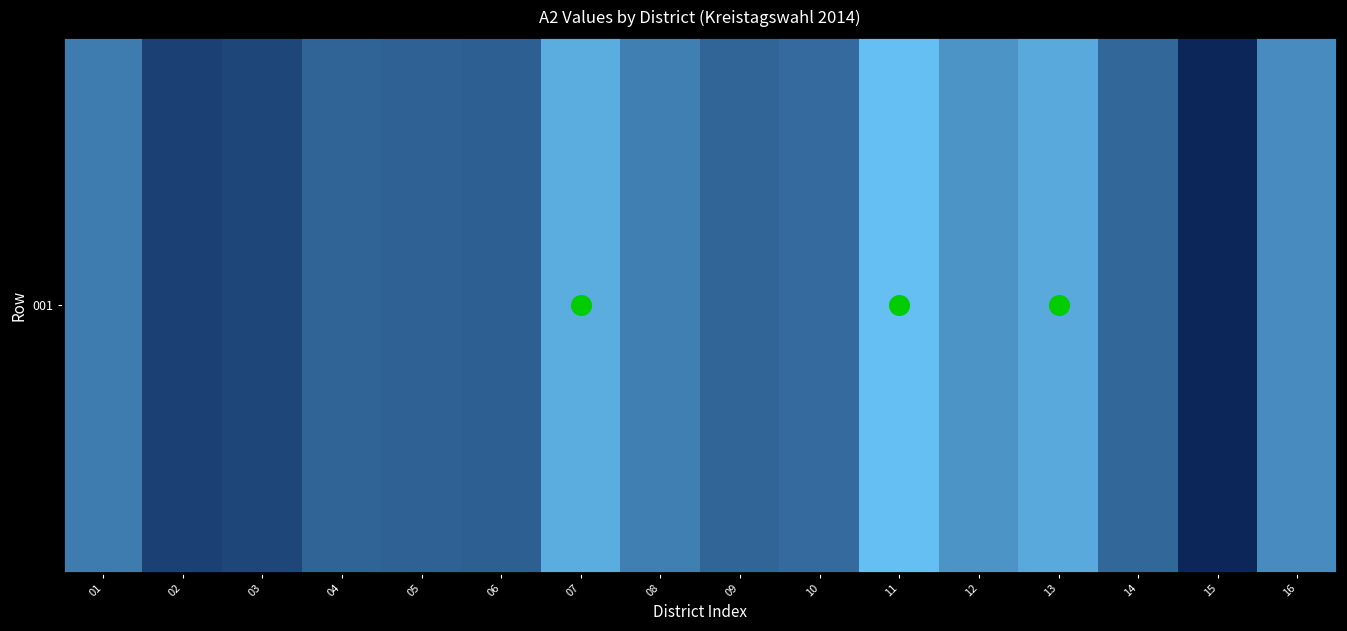

Reading right to left, transcribe all the data shown in this chart.

111	64	94	124	114	134	95	93	105	126	90	91	92	79	76	103